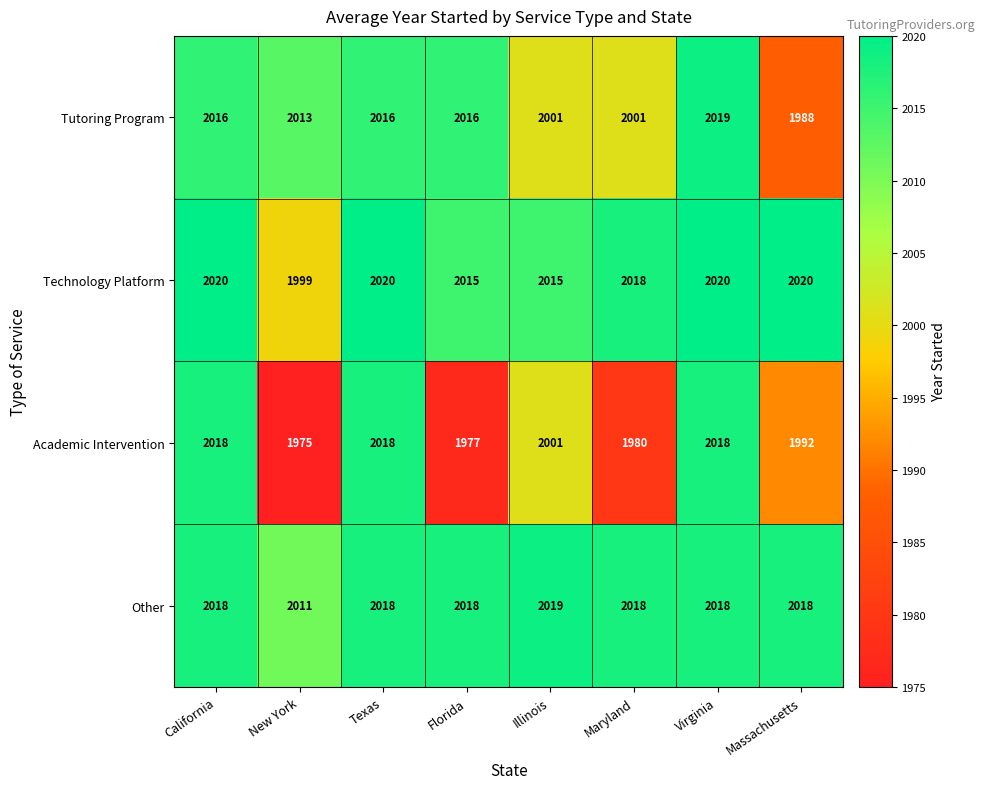

Between Texas and Maryland, which series saw the biggest shift?

Academic Intervention